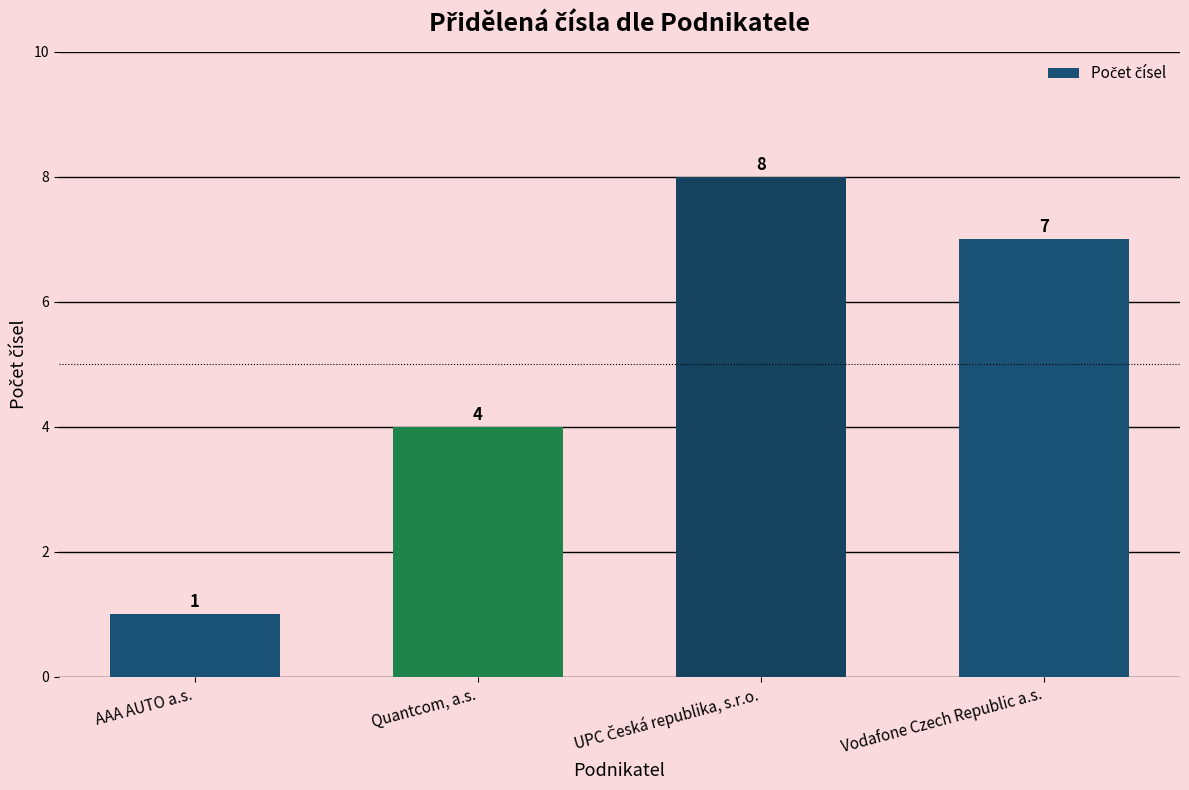

What is the greatest value displayed?

8